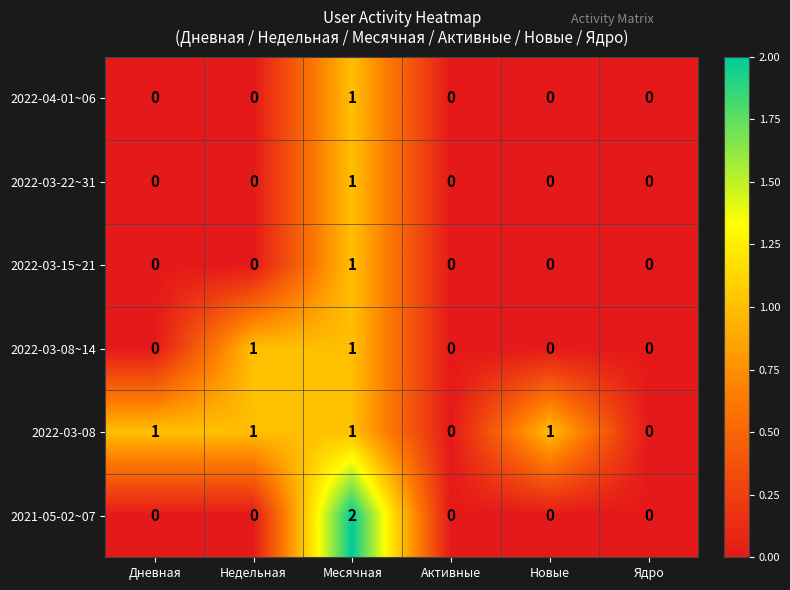

True or false: 2021-05-02~07 has a value of 2 at Месячная.

True